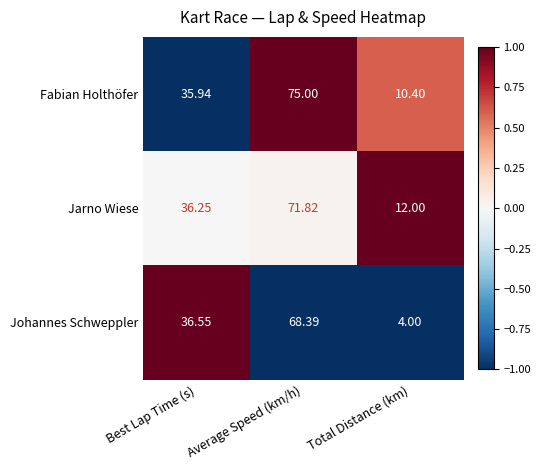

List the labels in order of Fabian Holthöfer value, smallest first.

Total Distance (km), Best Lap Time (s), Average Speed (km/h)